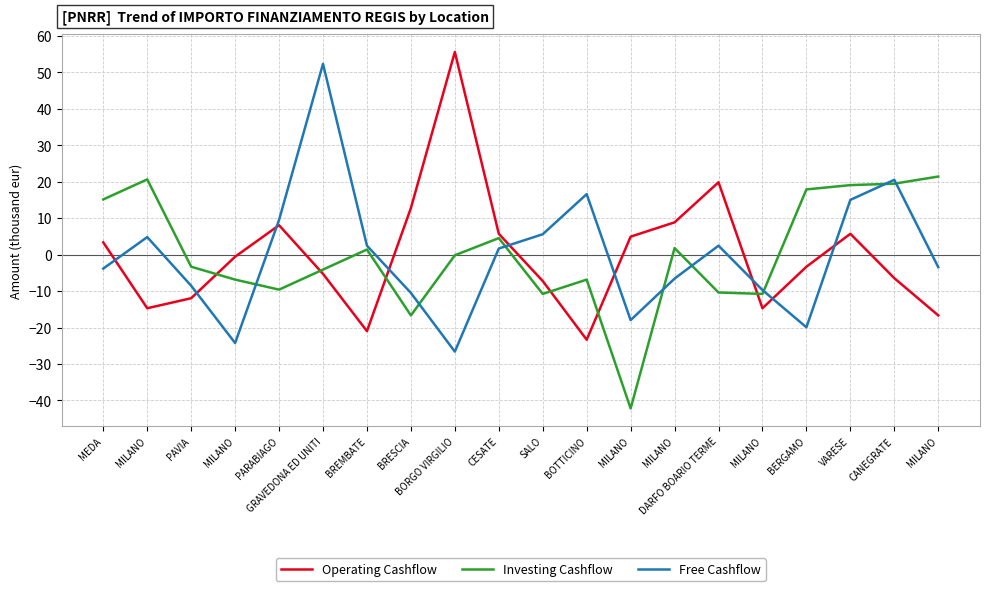

In Operating Cashflow, how many points are higher than both neighbors (excluding endpoints)?

4